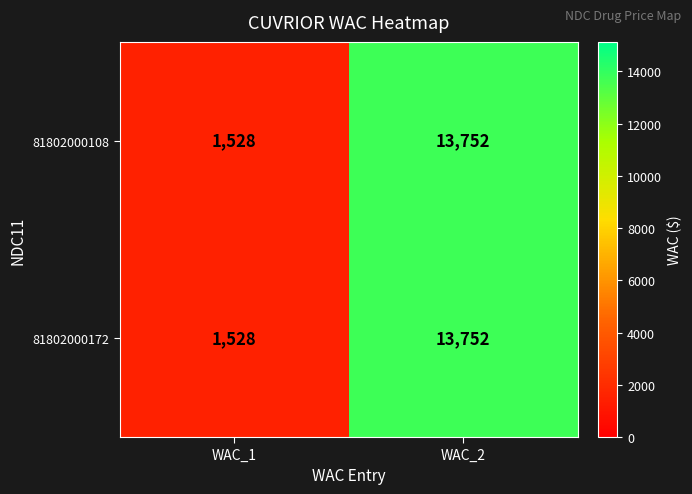

The value of 81802000172 at WAC_1 is 1528. True or false?

True